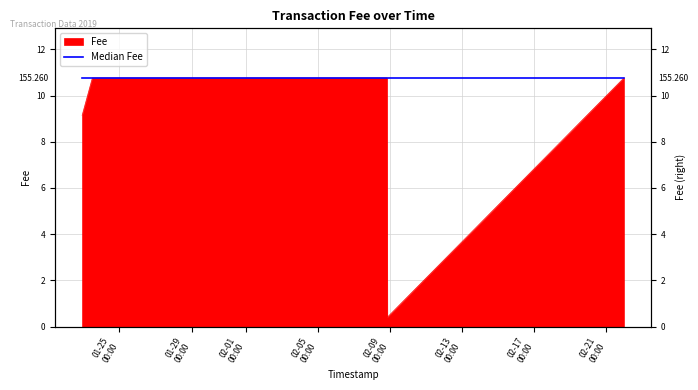

What is the value of the 9th point from the left?

10.8